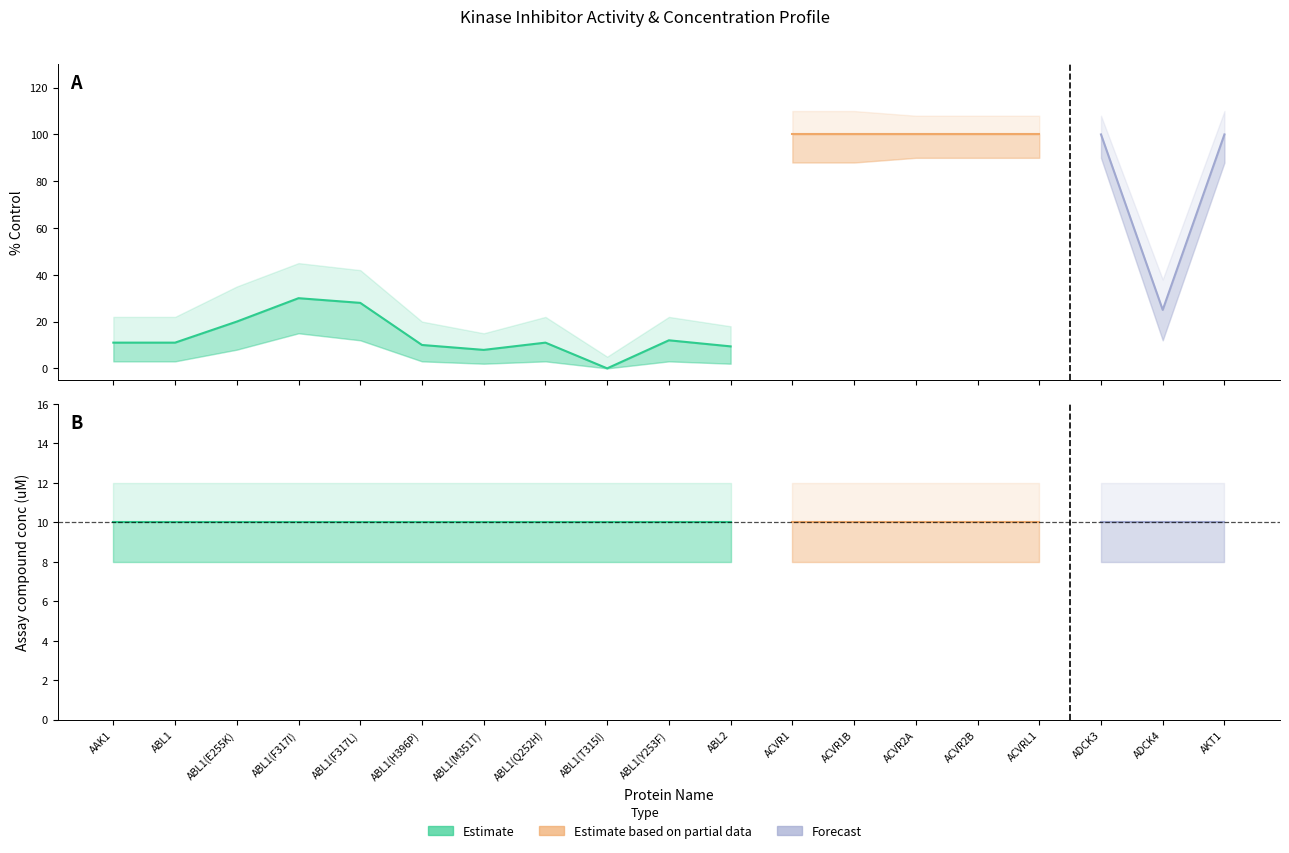

Rank the series at ABL1(M351T) from lowest to highest value.

% Control lower, % Control, Assay compound conc, % Control upper